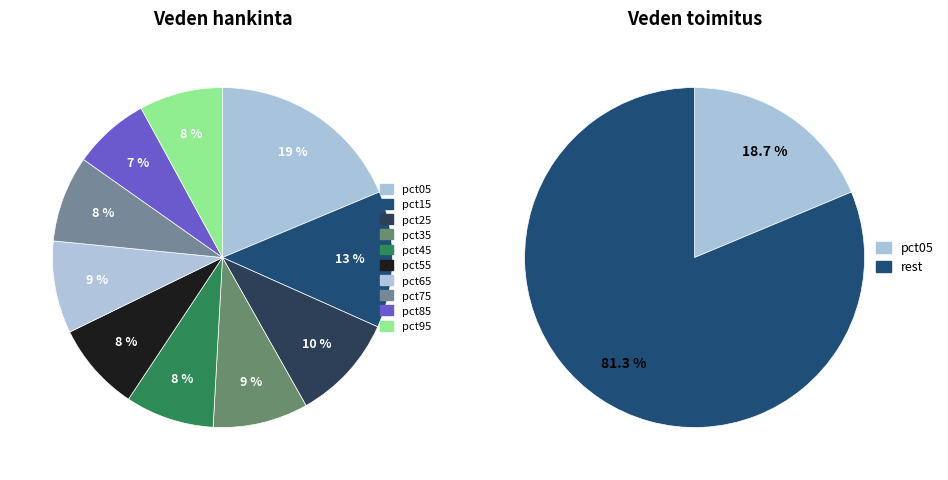

What is the largest slice in the pie chart?

pct05